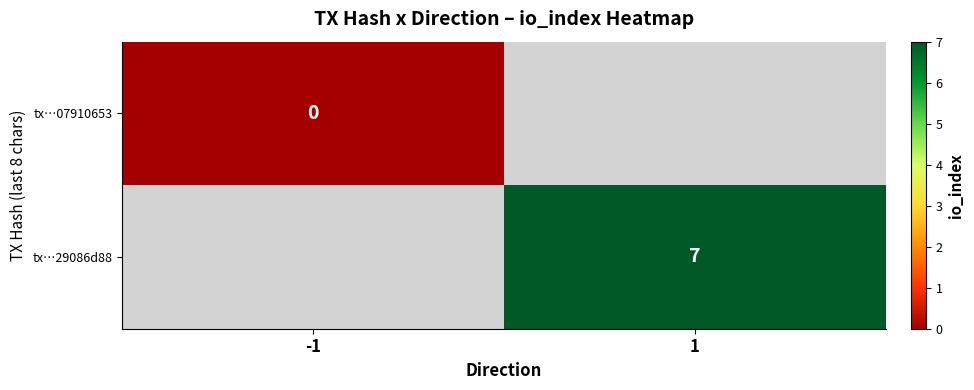

Is it true that tx…29086d88 equals 3 at 1?

False